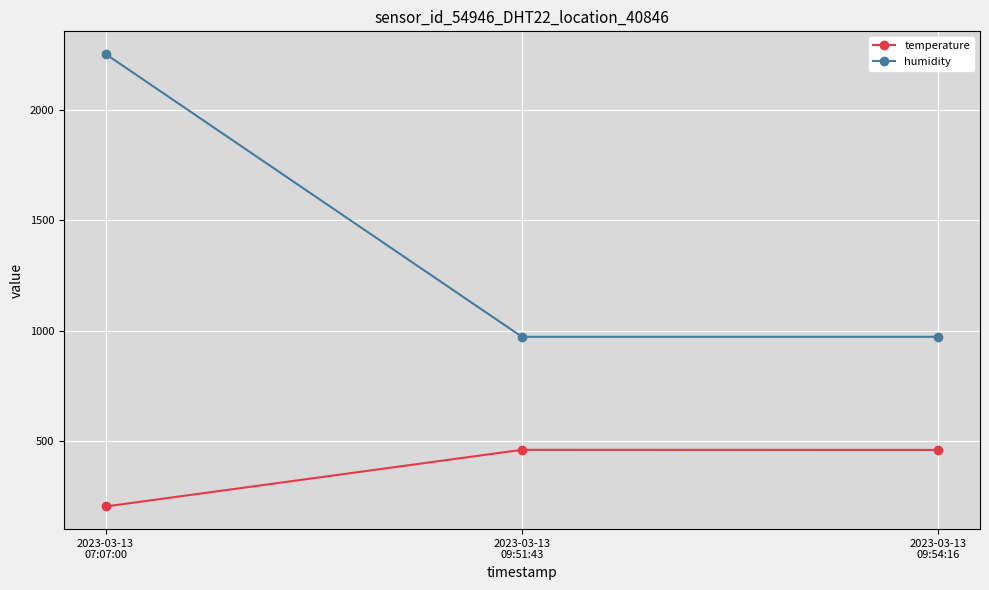

What is the average value of the temperature series?

375.7